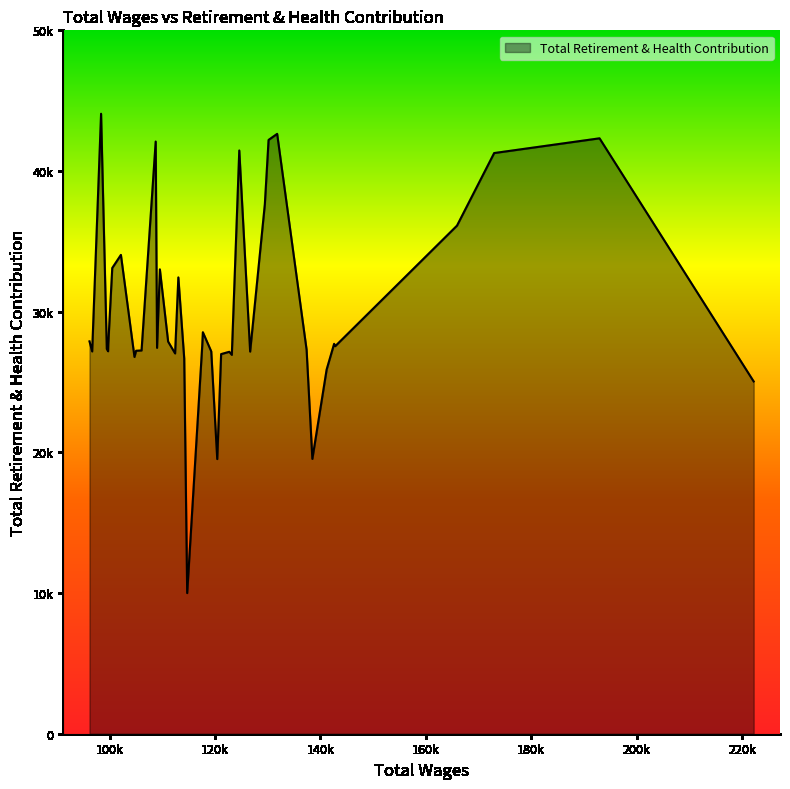

At which label is the value closest to 27034?

112412